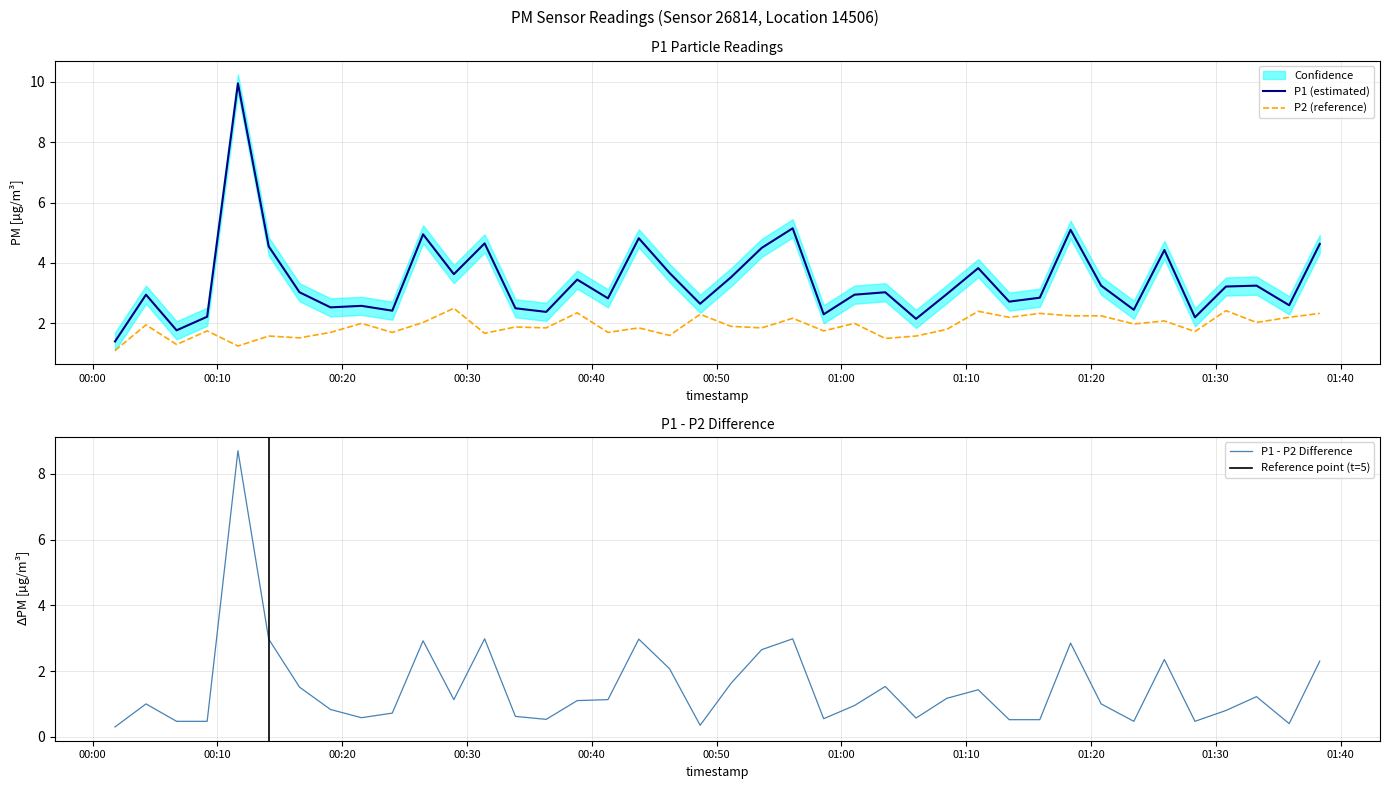

Between 2022-12-20T01:08:27 and 2022-12-20T01:25:53, which is larger?

2022-12-20T01:25:53